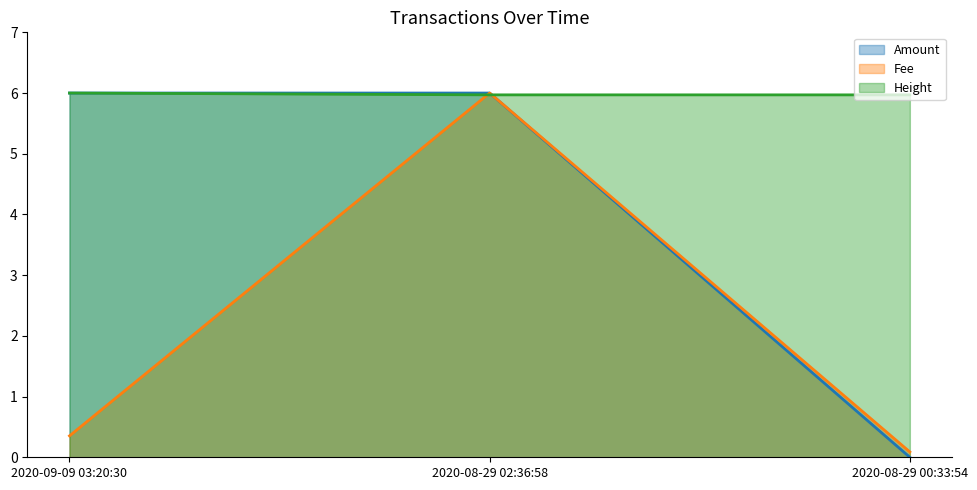

What is the label of the 3rd point from the right?

2020-09-09 03:20:30